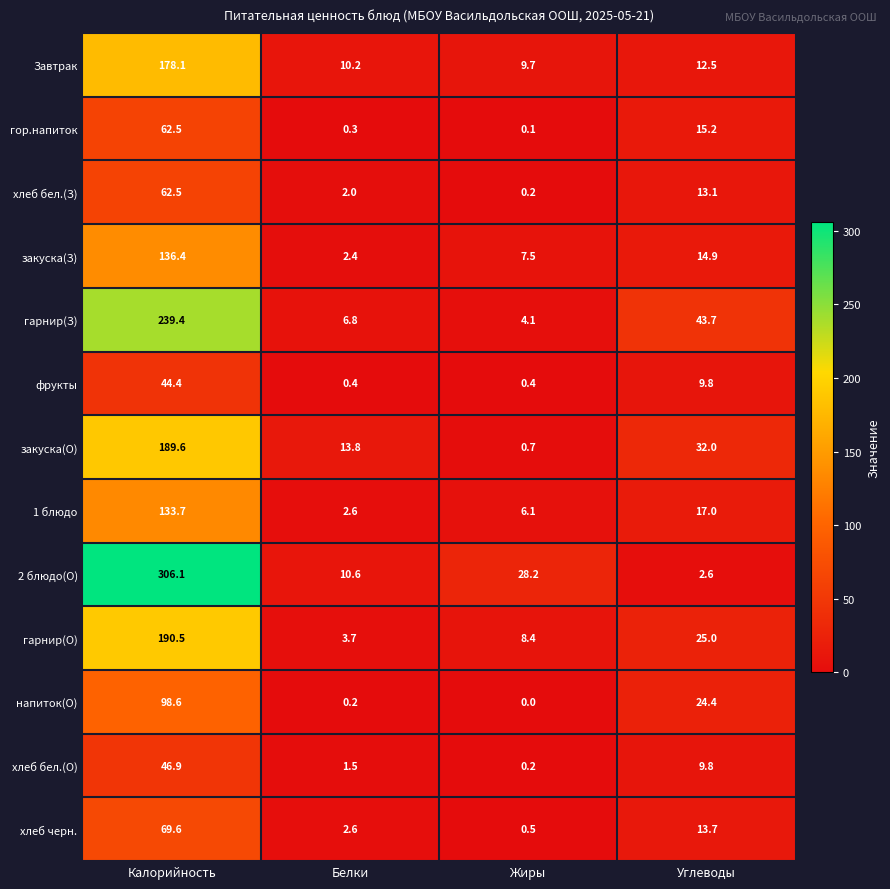

At which category is the sum across all series the highest?

Калорийность